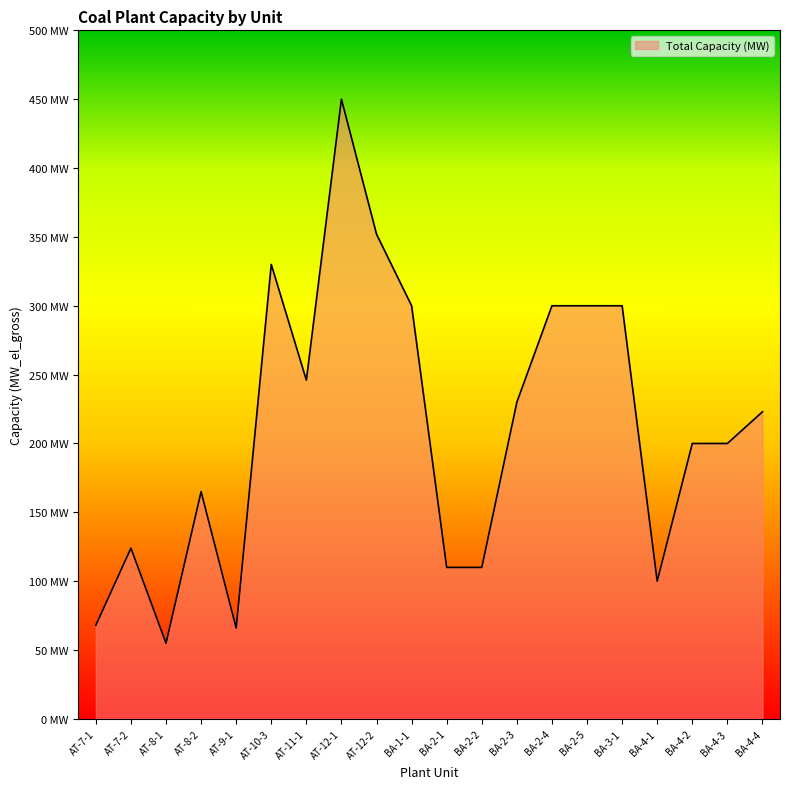

Does the chart have visible grid lines?

No